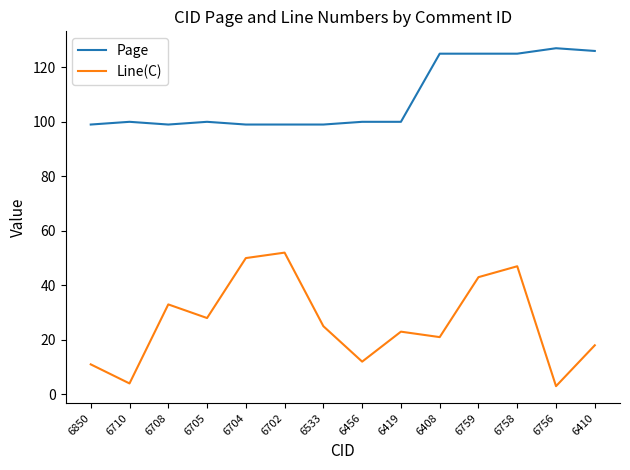

Rank the series by their maximum value, from highest to lowest.

Page, Line(C)